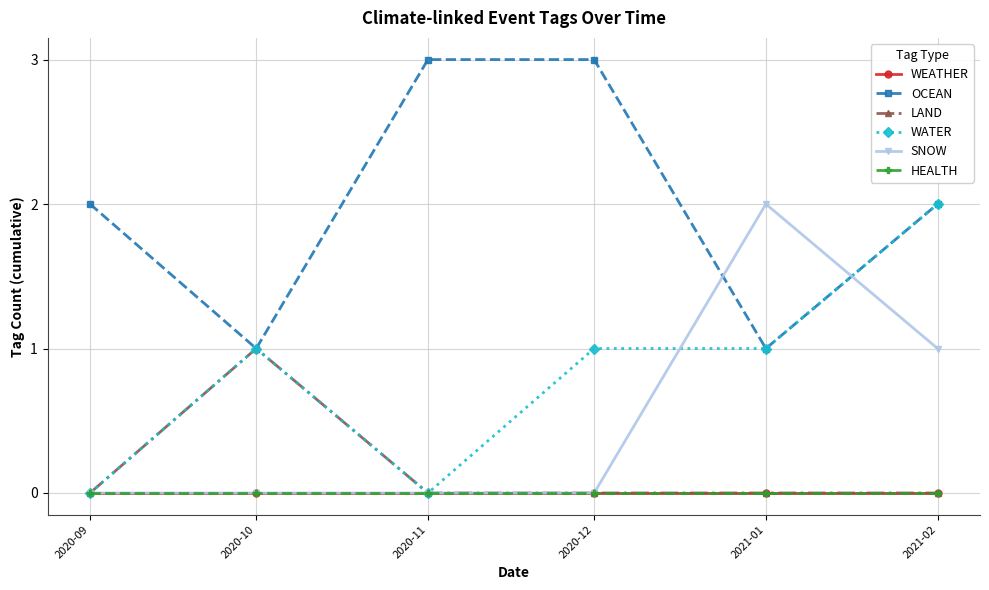

Rank the series at 2020-10 from highest to lowest value.

OCEAN, LAND, WATER, WEATHER, SNOW, HEALTH